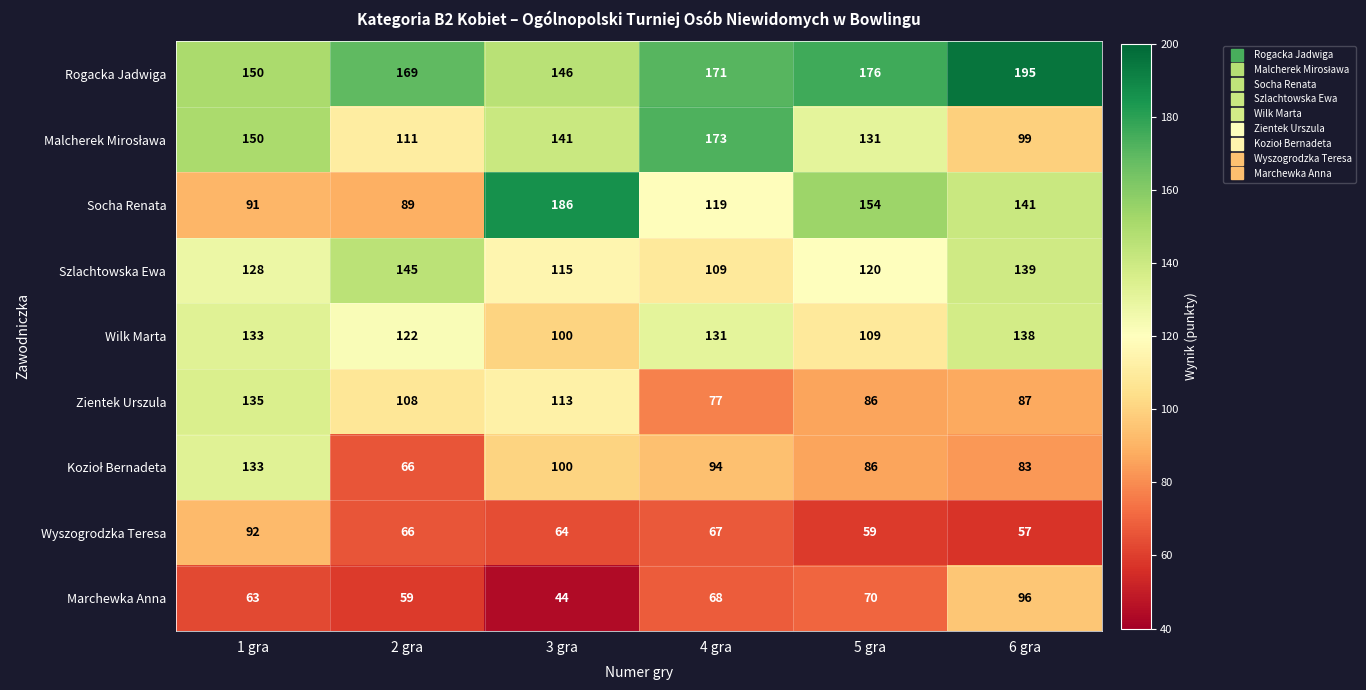

Which series has the largest total across all categories?

Rogacka Jadwiga